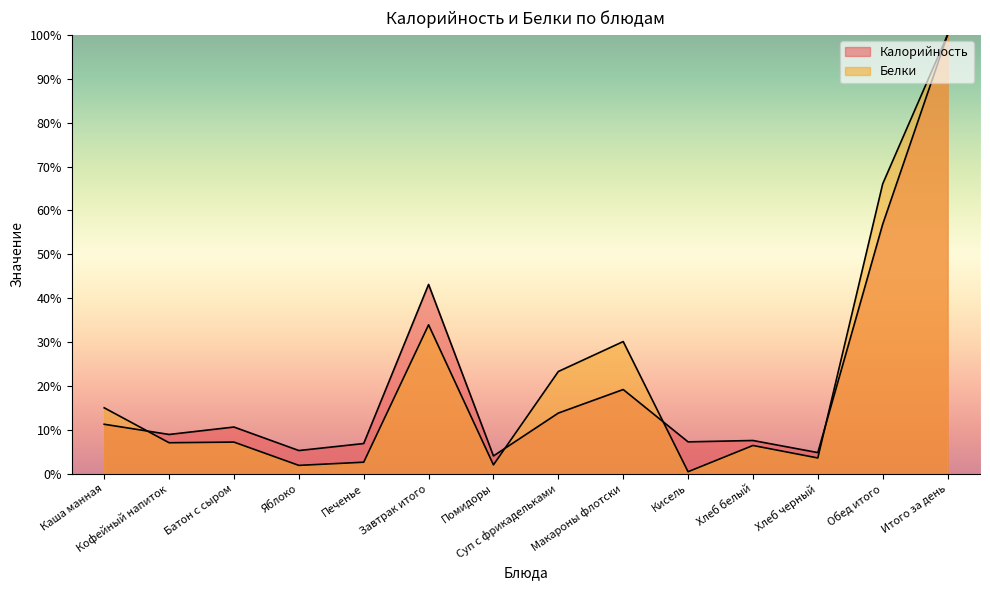

Which series changed the most between Хлеб белый and Итого за день?

Белки